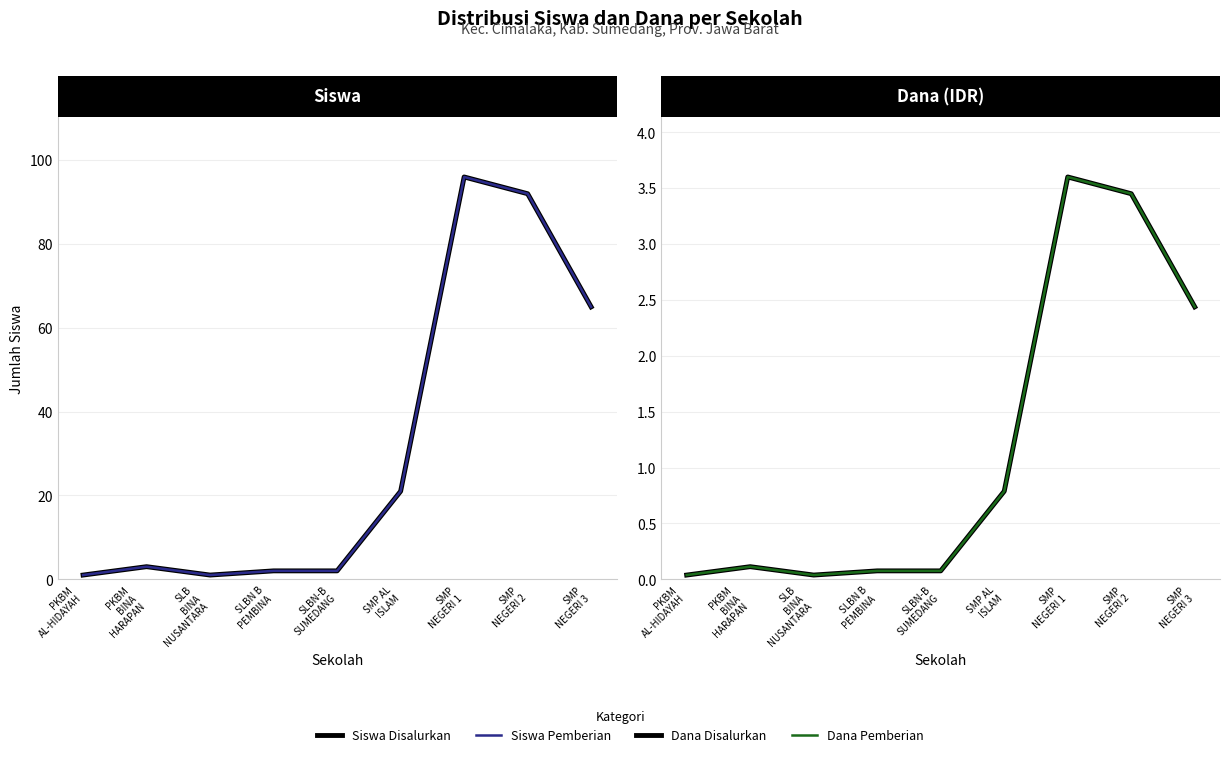

How many data points in Siswa Disalurkan are above 3?

4